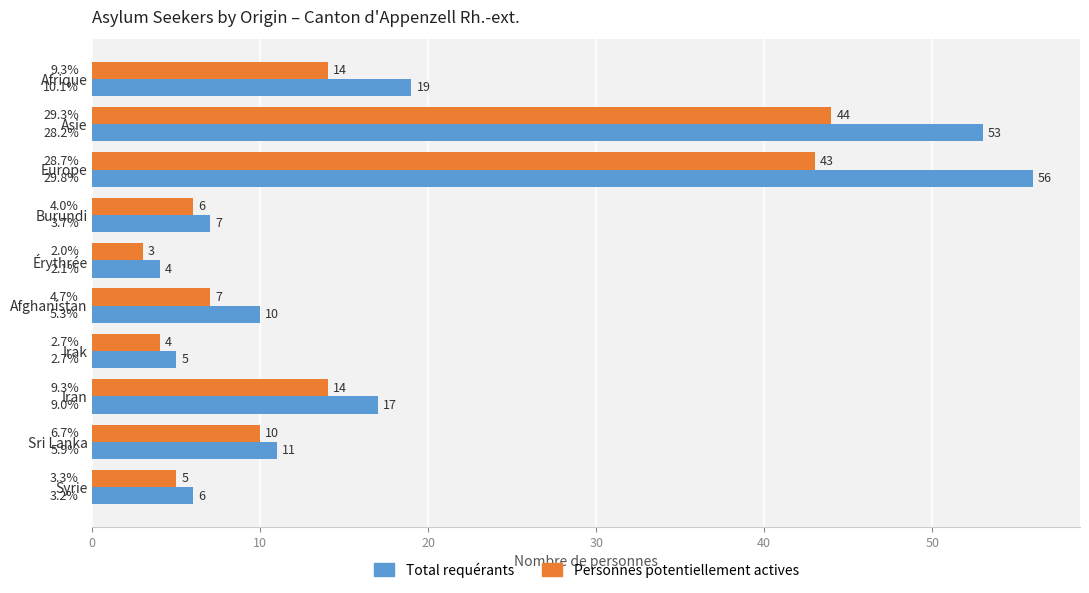

Is it true that Total requérants equals 12 at Afrique?

False